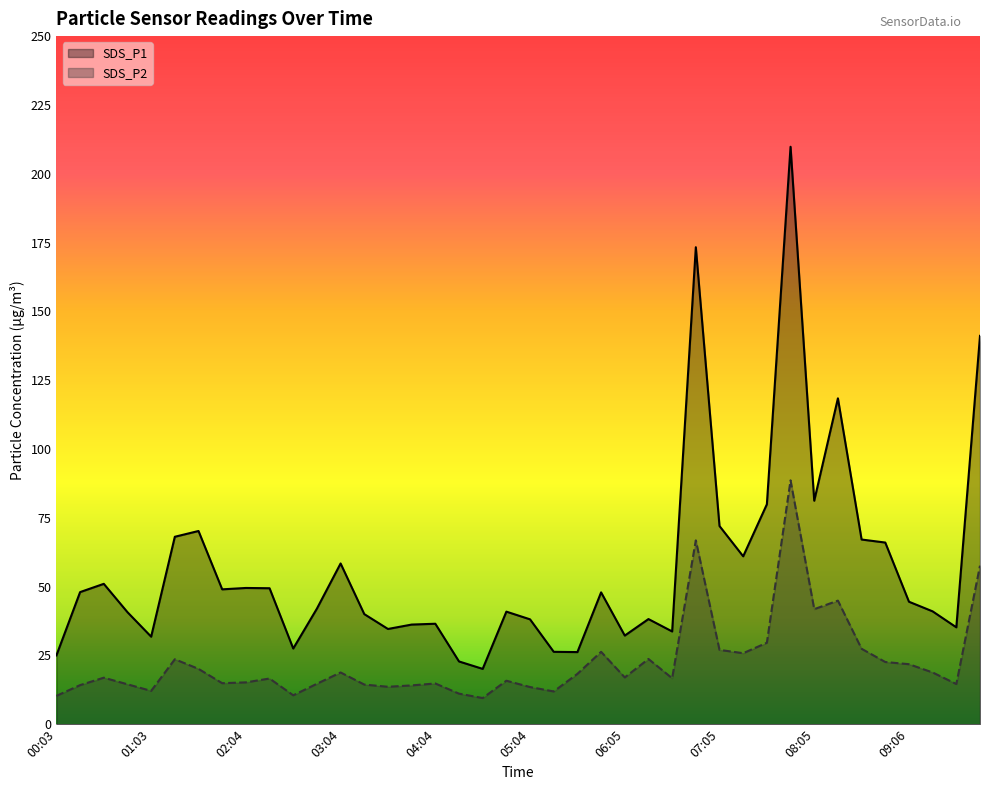

Which label corresponds to the largest value in the chart?

07:50